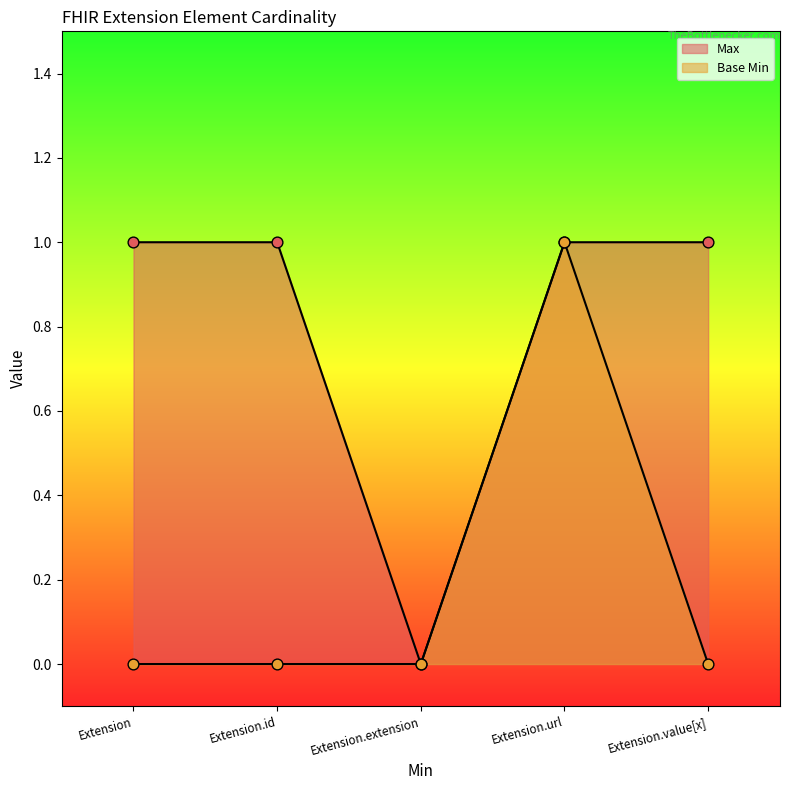

Is the value of Base Min at Extension.extension greater than the value of Max at Extension.extension?

No